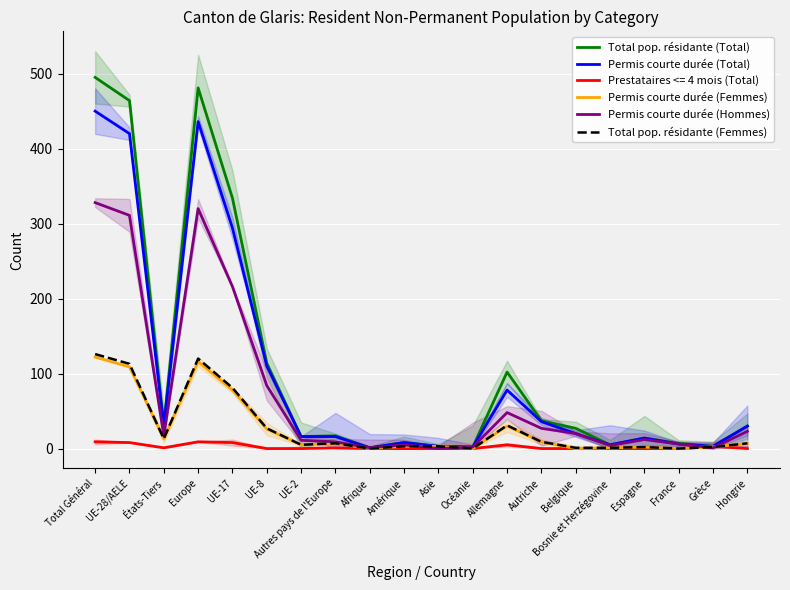

Which category has the highest value in the Permis courte durée (Hommes) series?

Total Général